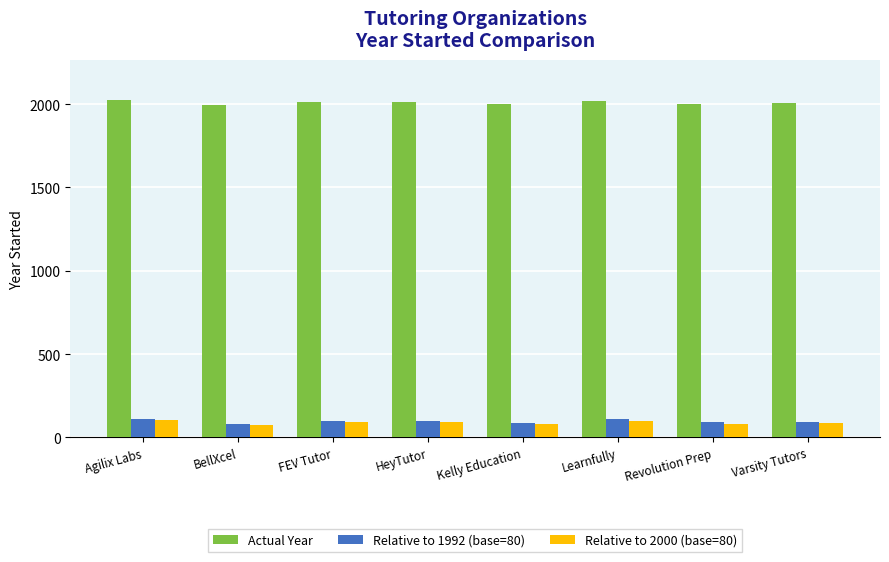

What is the value of the Relative to 2000 (base=80) bar at the 4th from the left?

93